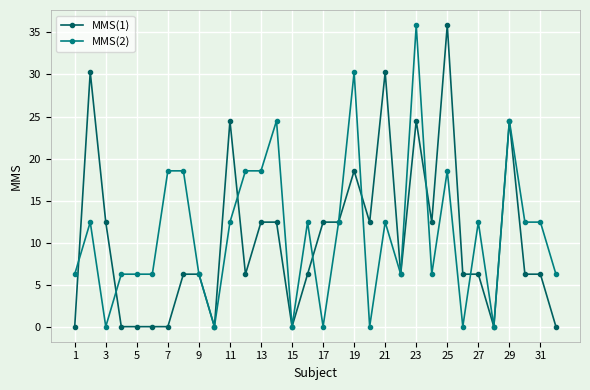

What is the difference between the maximum and second lowest values in the MMS(2) series?

35.9